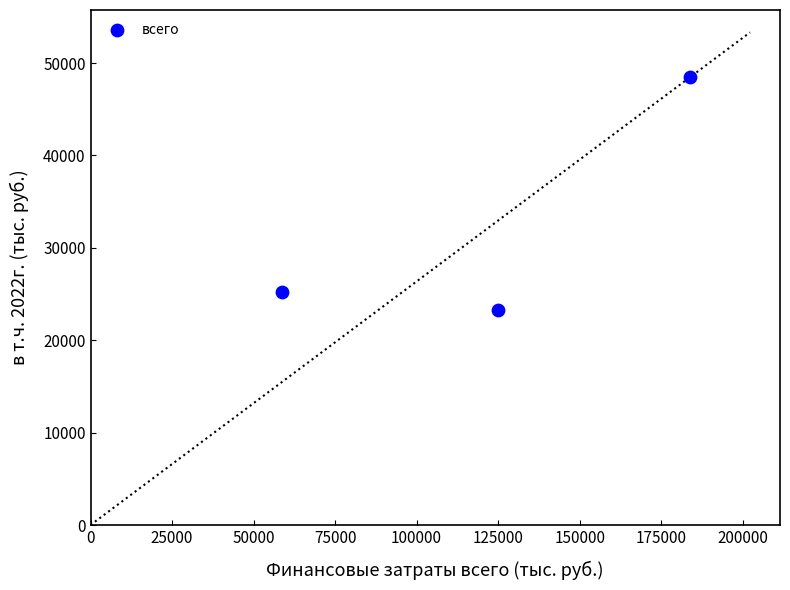

What Y value in the scatter plot is closest to 35871?

25210.0